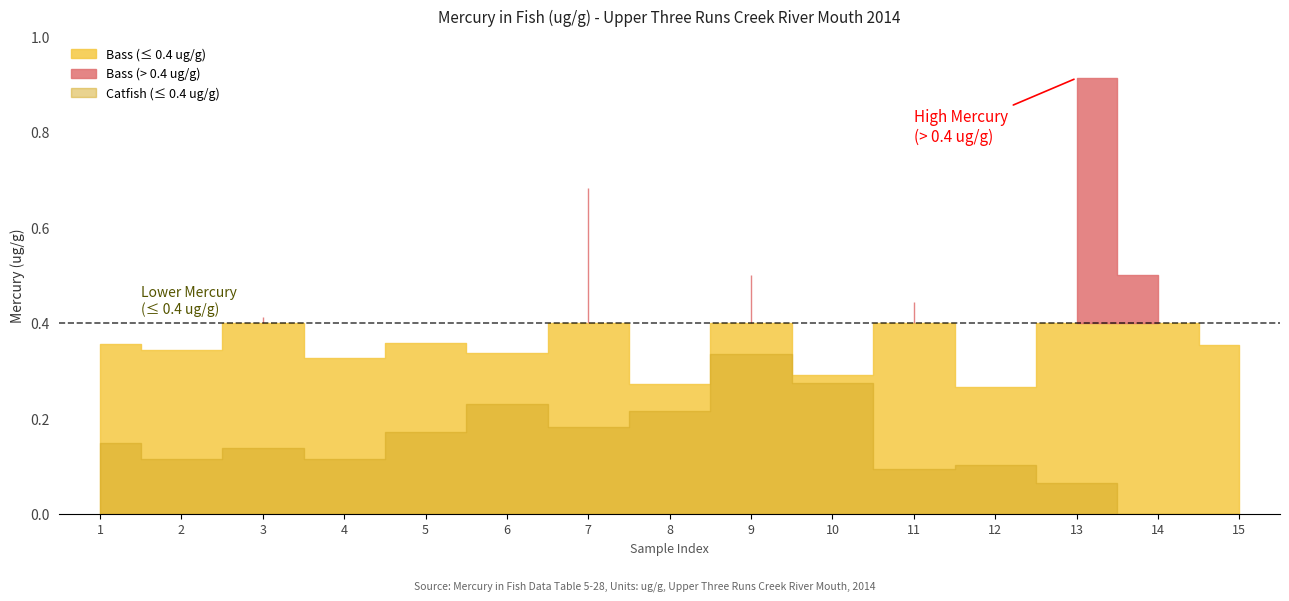

What is the difference between the maximum and minimum values in the Catfish series?

0.3